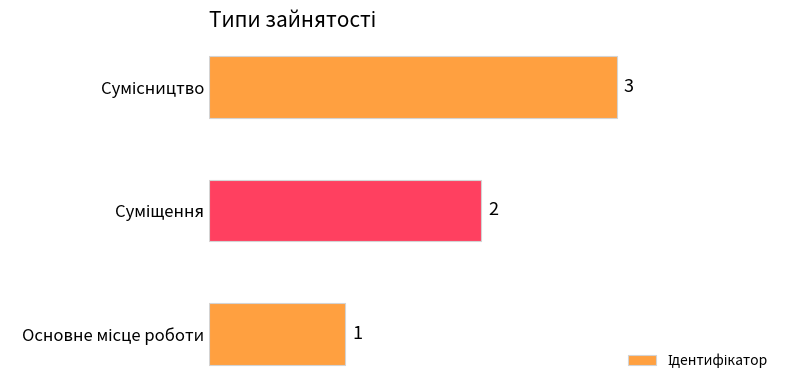

Count the values in the range 1 to 3.

3